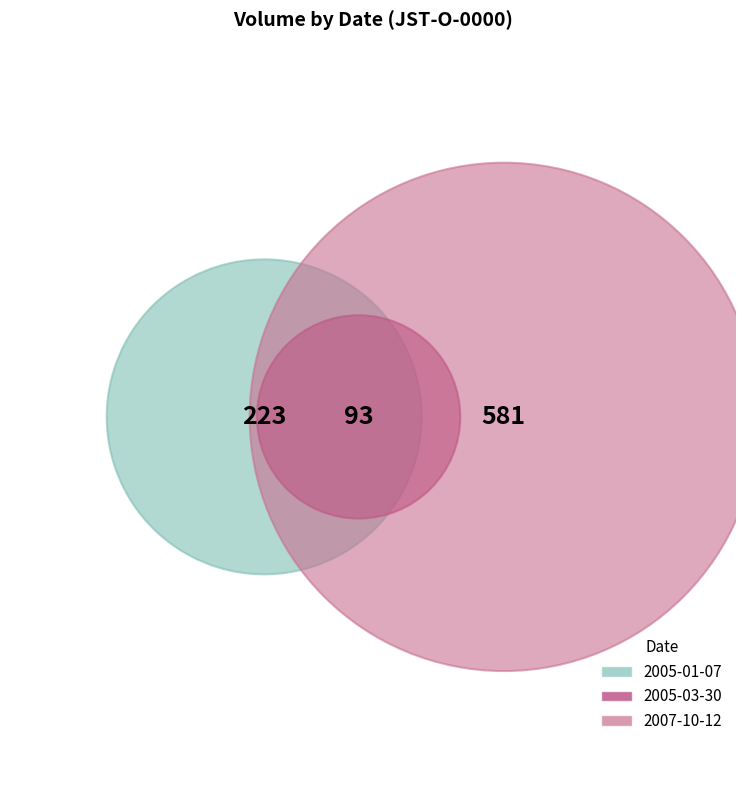

What percentage is the 2007-10-12 slice, to the nearest percent?

65%